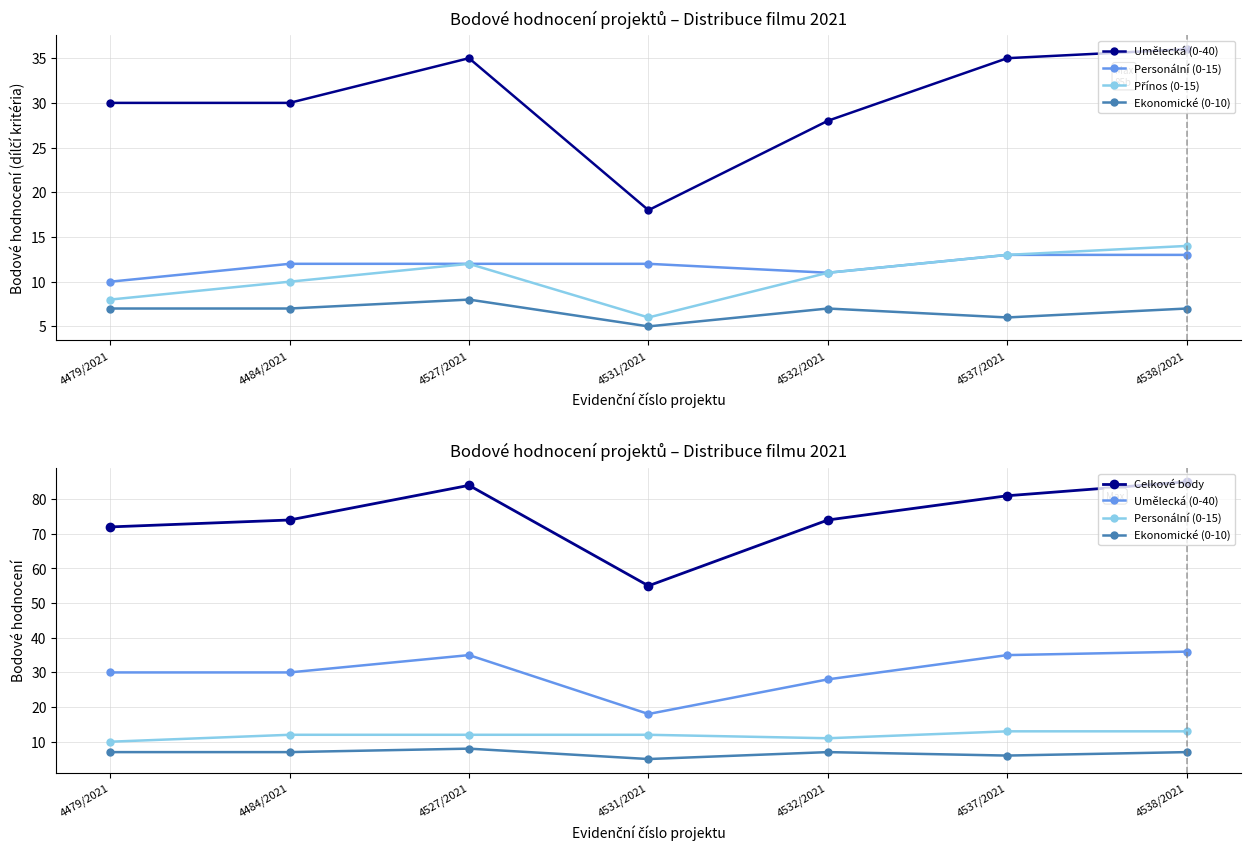

Which series changed the most between 4484/2021 and 4527/2021?

Celkové body